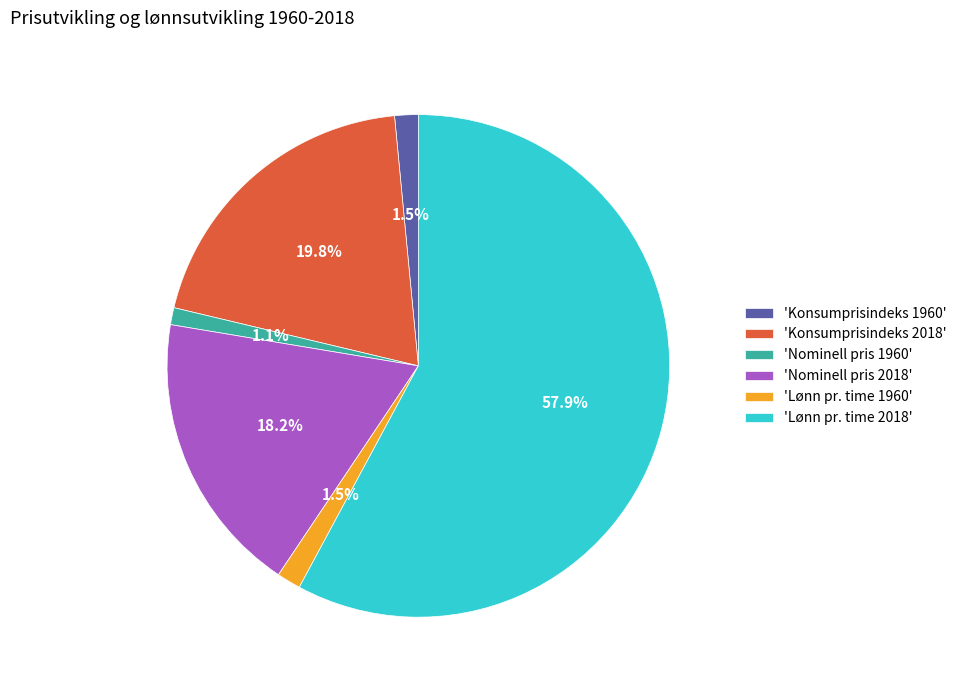

What is the largest slice in the pie chart?

'Lønn pr. time 2018'